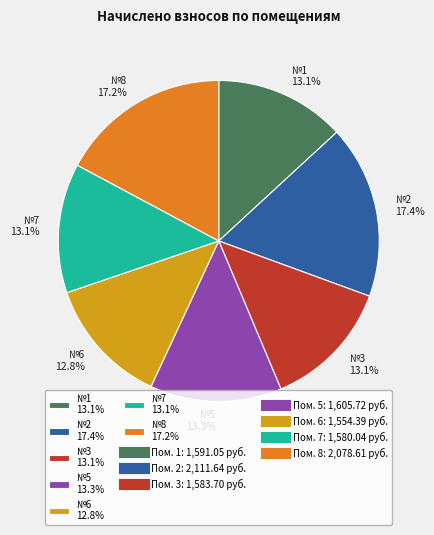

To the nearest percent, what is the difference between the largest and smallest slice percentages?

5%